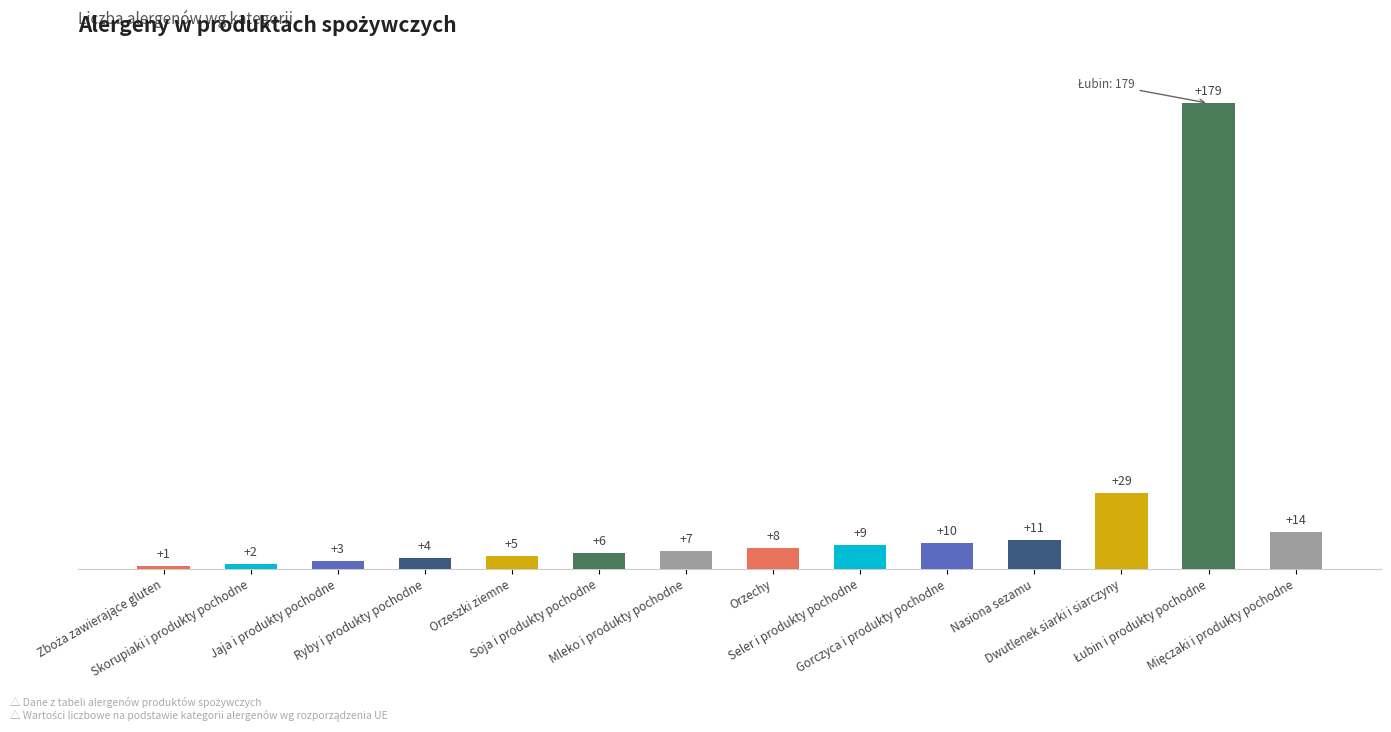

What is the value of the 7th bar from the left?

7